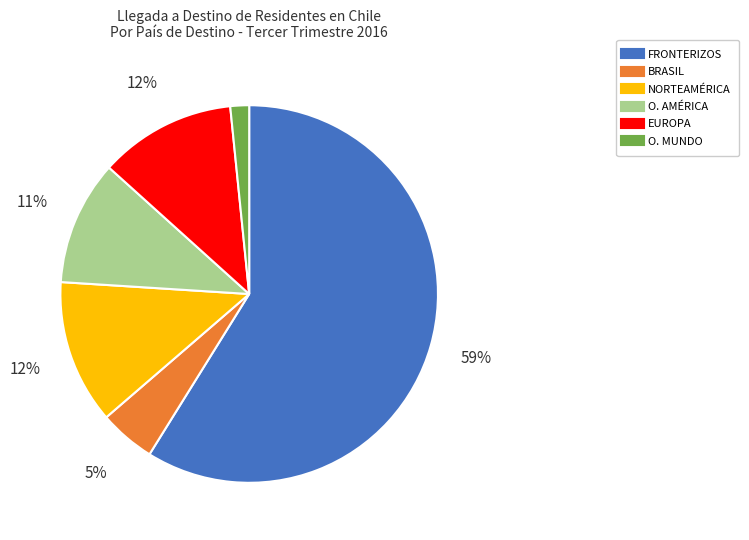

Is the sum of NORTEAMÉRICA and O. AMÉRICA greater than half?

No